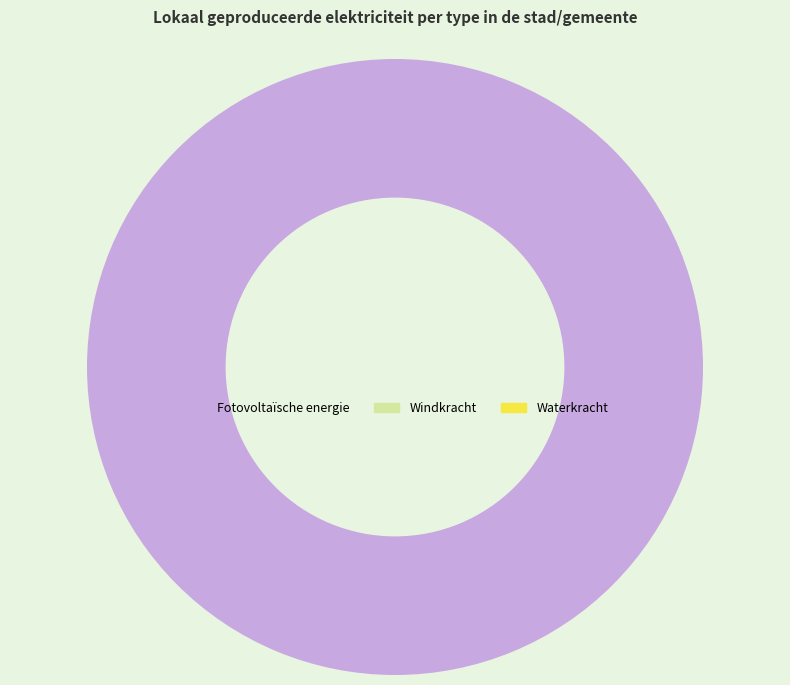

Which category has the biggest portion of the pie?

Fotovoltaïsche energie